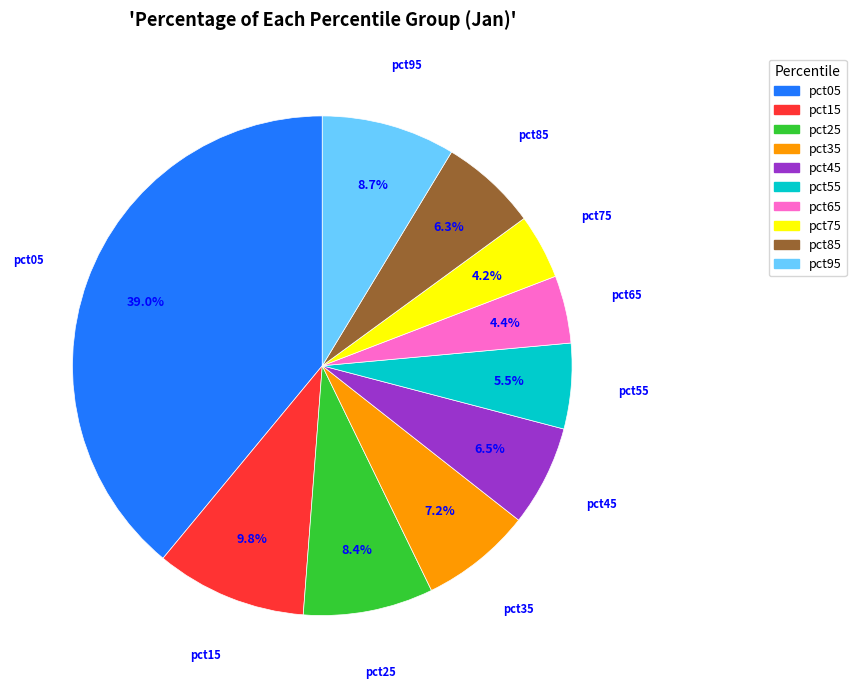

Which slice is the largest?

pct05